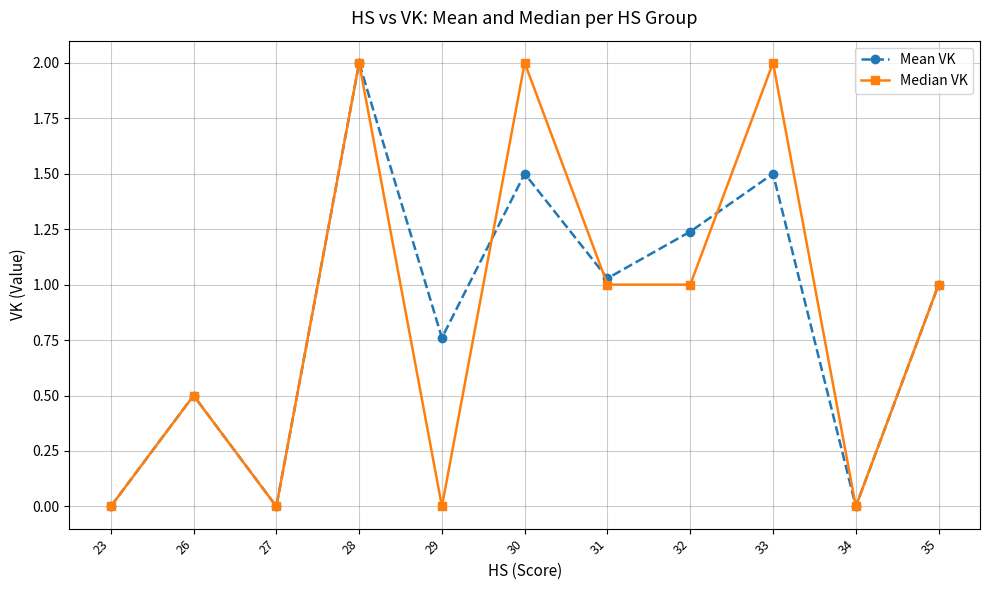

At which label is Mean VK closest to 1?

35